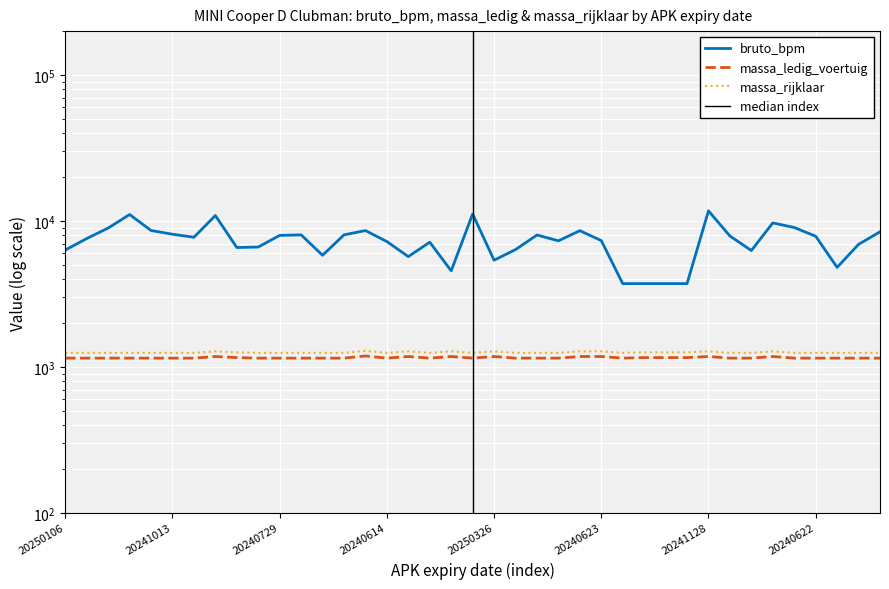

How many values in the bruto_bpm series are below 7586?

19